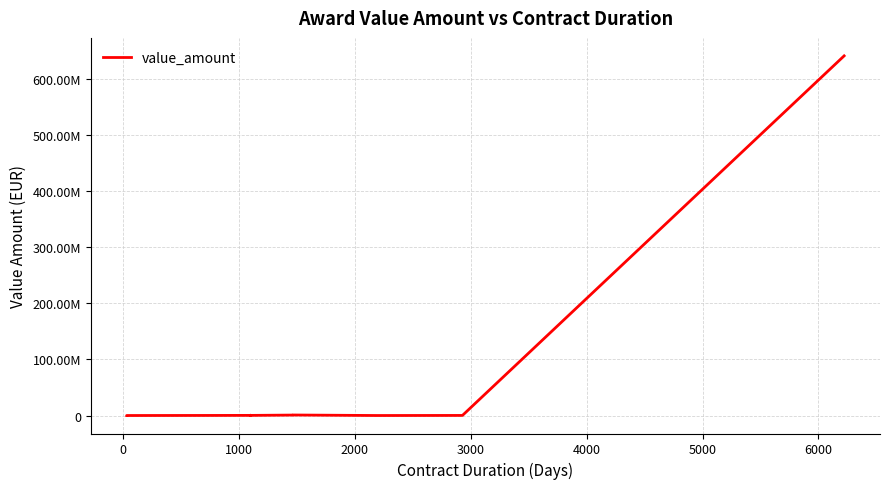

How many values are below 250000?

6